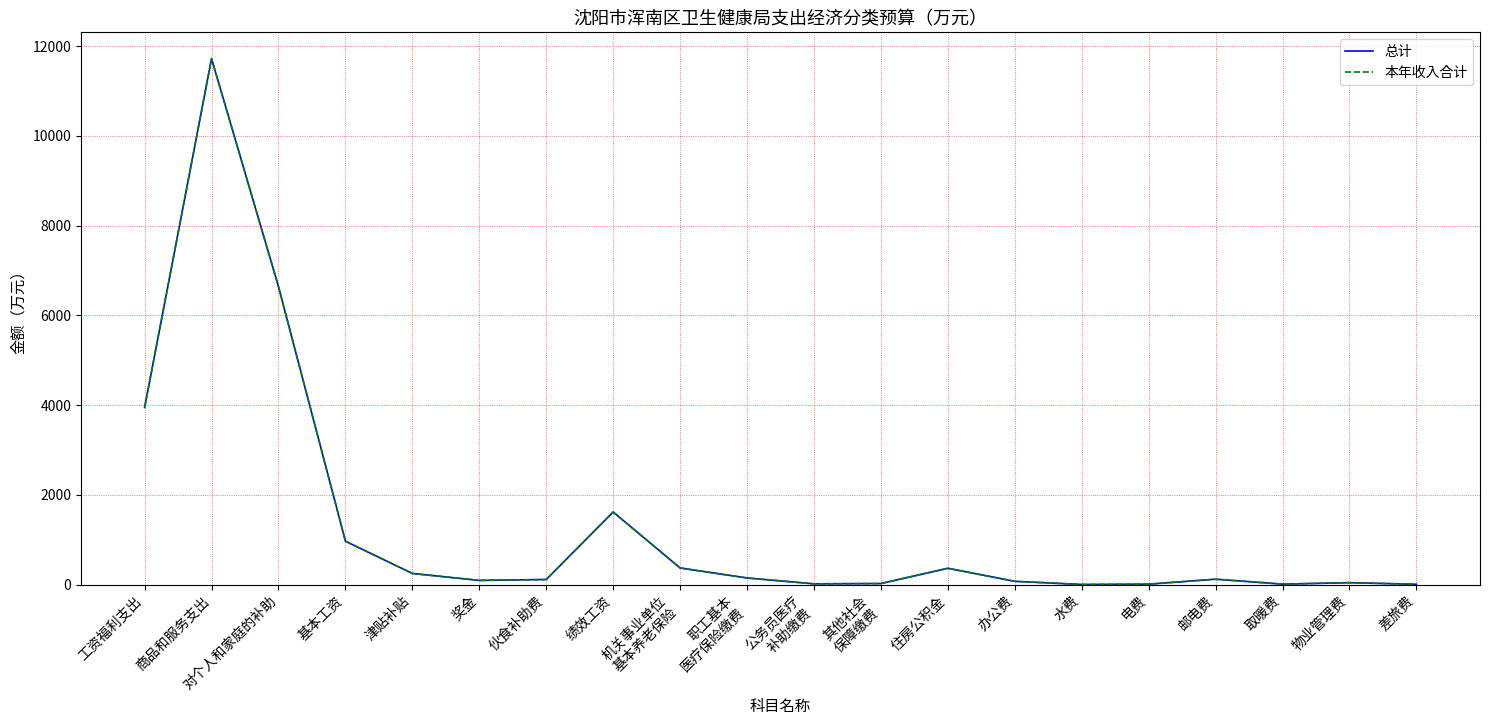

Does the chart display data point markers on the line(s)?

No